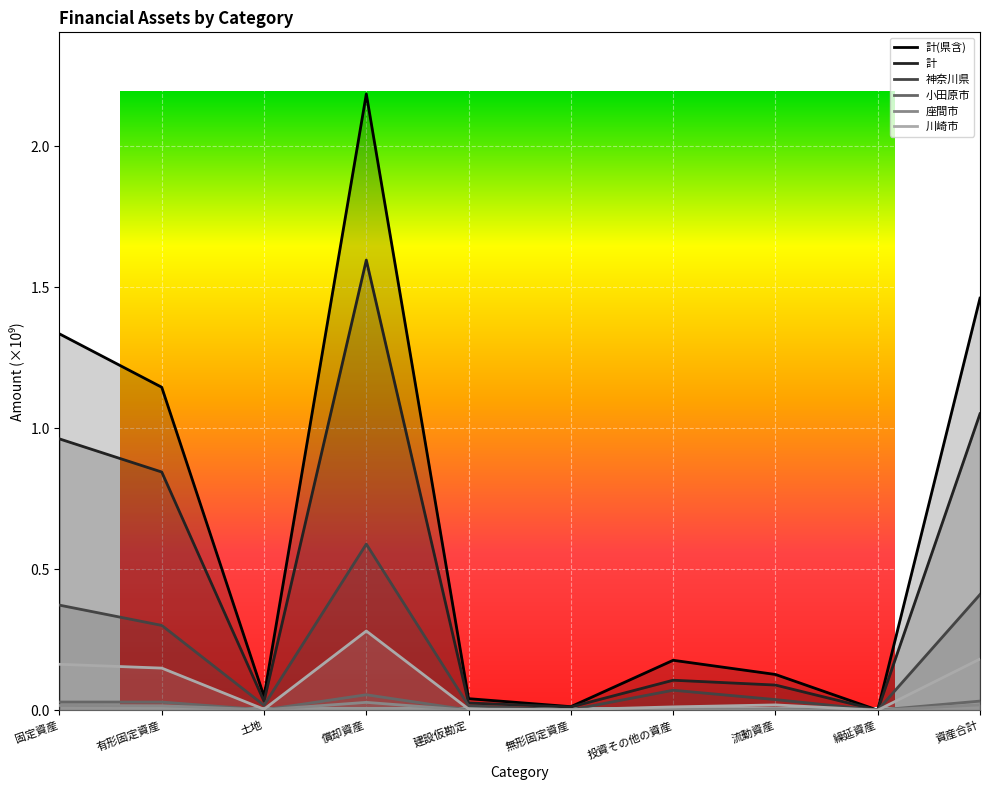

True or false: 計(県含) and 川崎市 cross at least once.

False